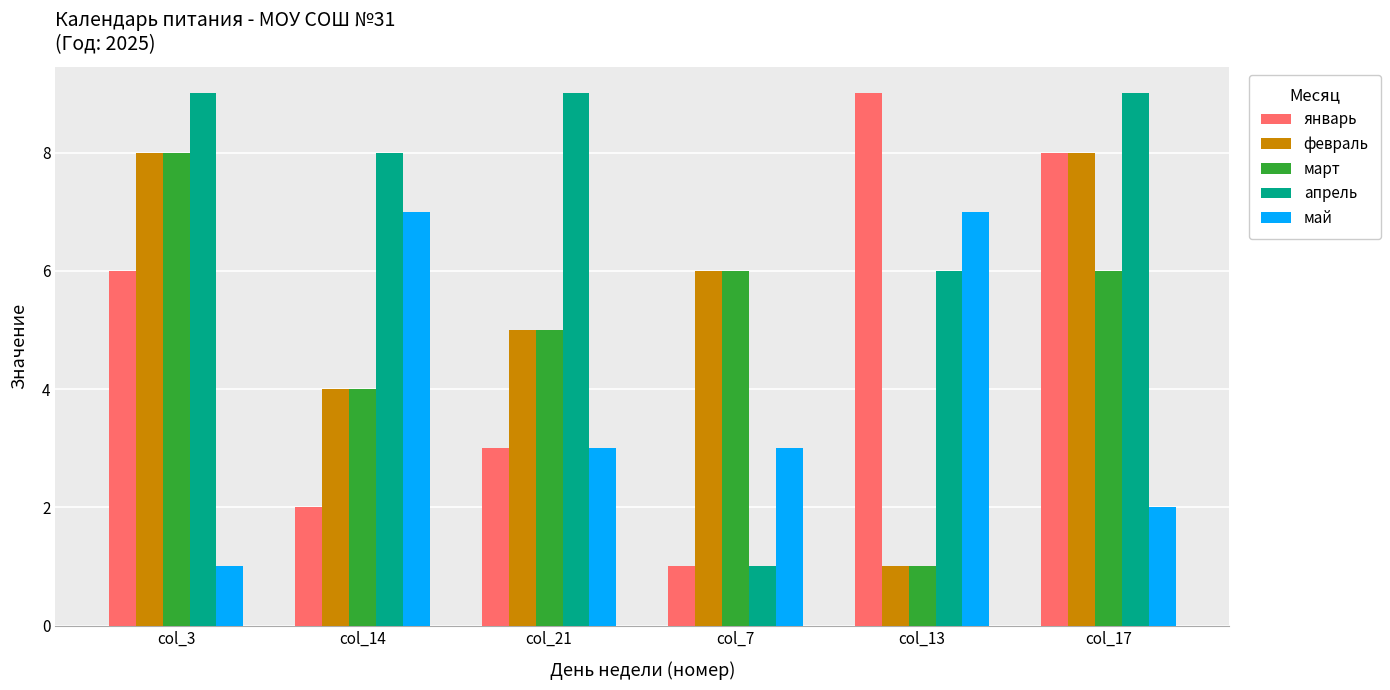

What is the difference between the maximum and minimum values in the март series?

7